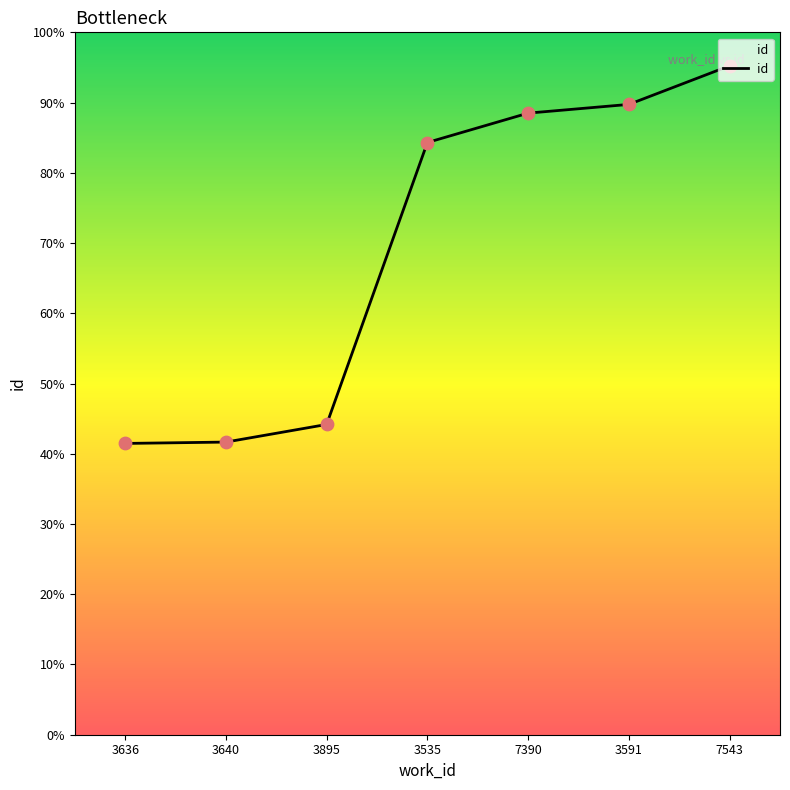

Which has a higher value, 3640 or 3895?

3895